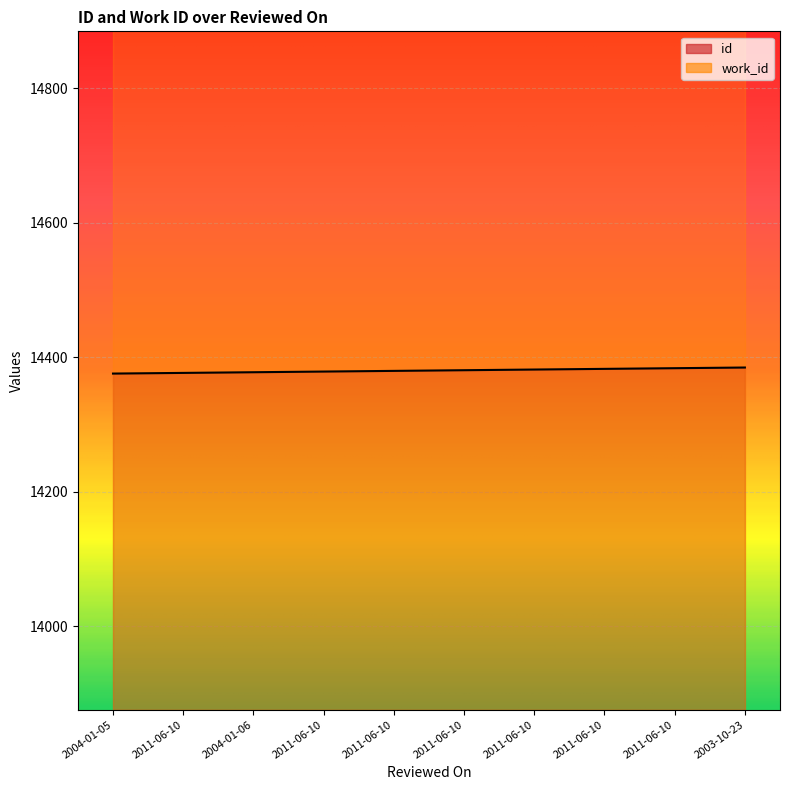

The chart shows a value of 14377 at 2011-06-10. True or false?

True